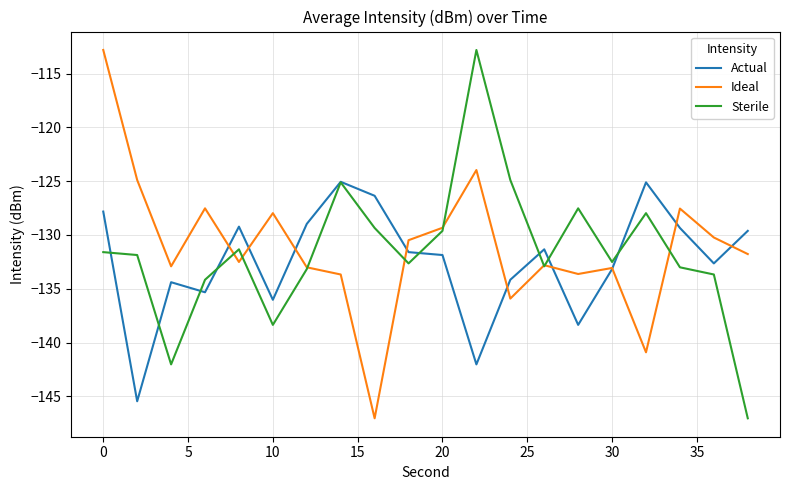

List the series in order of their overall mean, highest first.

Ideal, Sterile, Actual